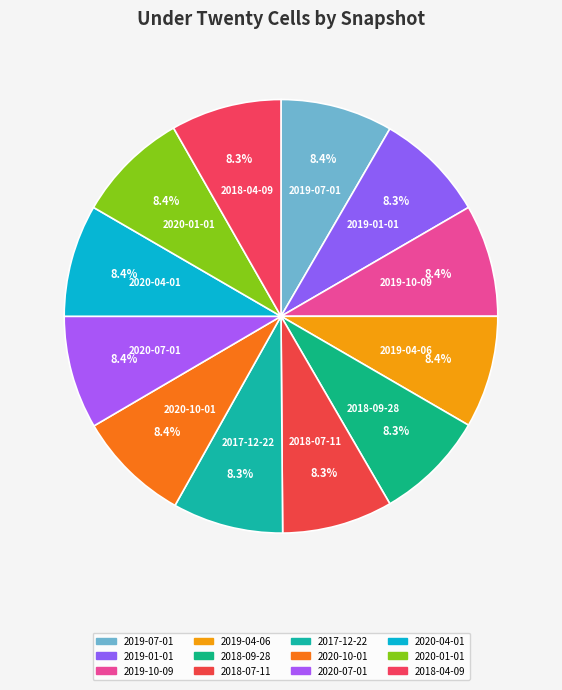

To the nearest percent, what is the combined percentage of 2019-10-09 and 2019-01-01?

17%